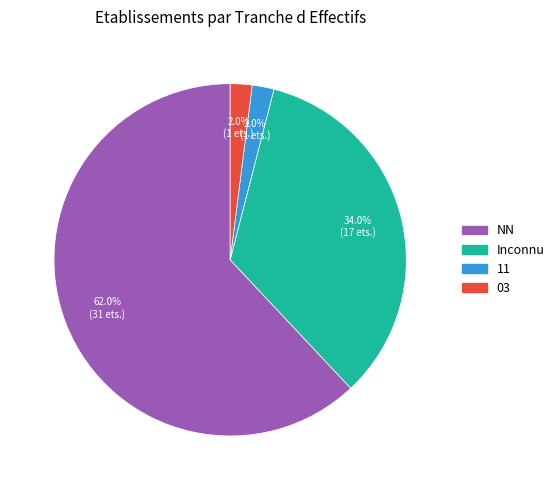

Is there a majority slice in this chart?

Yes